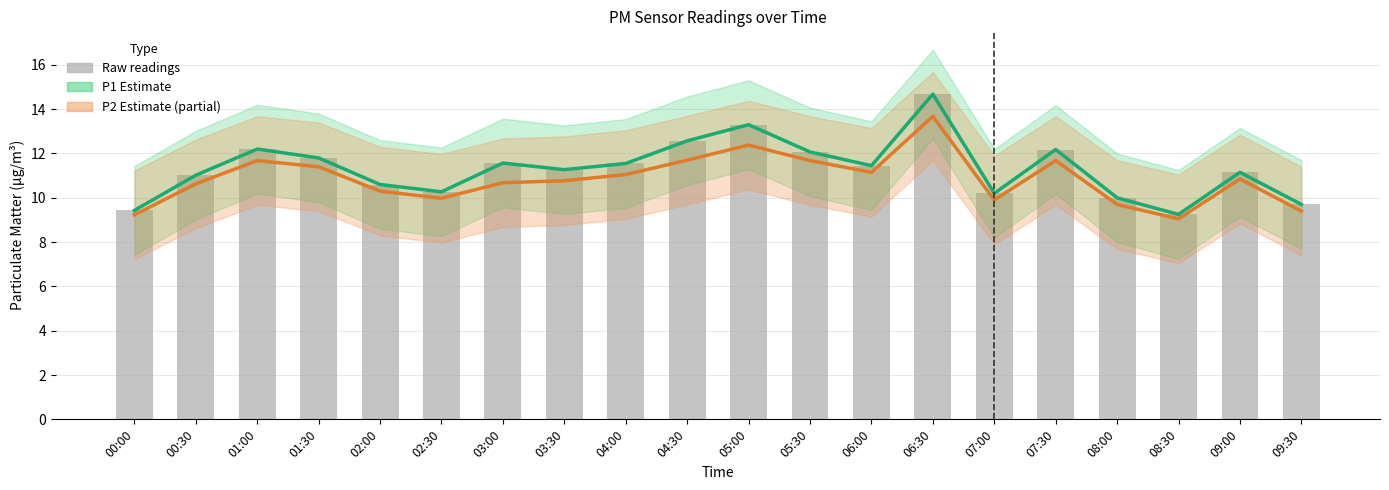

How many data points in Raw readings are above 11?

13